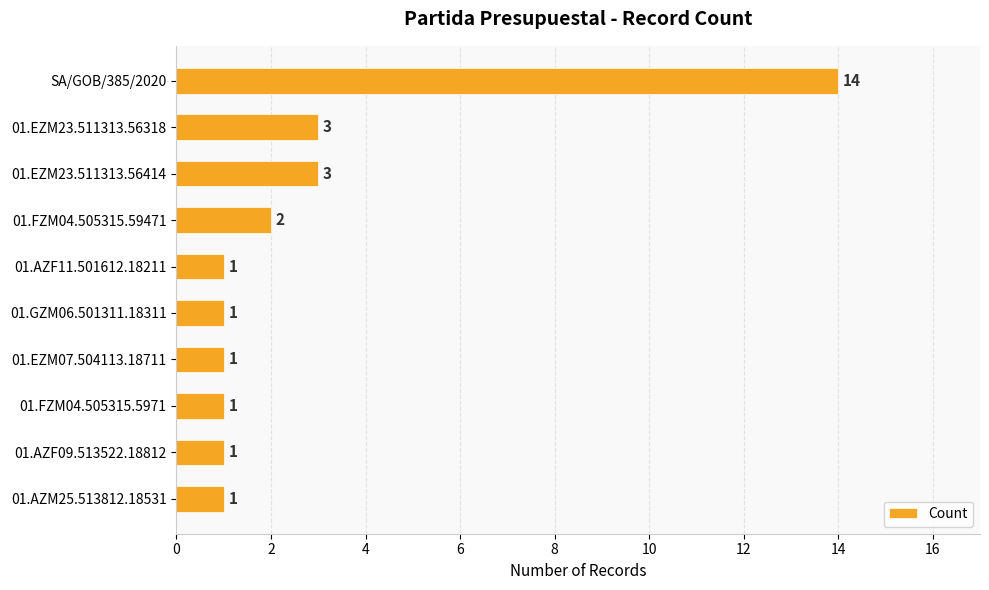

The chart shows a value of 1 at 01.AZM25.513812.18531. True or false?

True